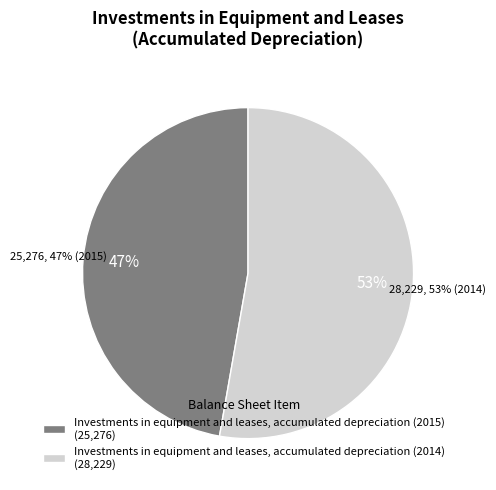

Is there any slice that represents more than half of the pie?

Yes